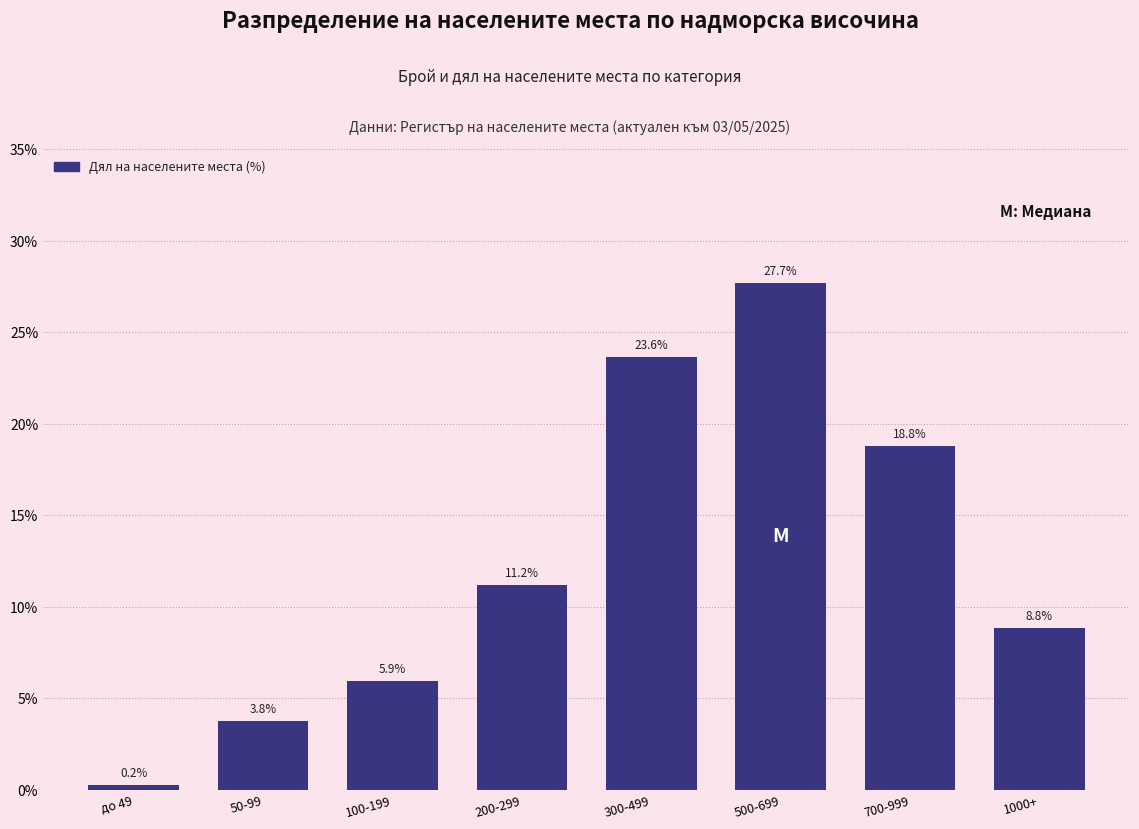

Reading left to right, transcribe all the data shown in this chart.

0.2	3.8	5.9	11.2	23.6	27.7	18.8	8.8